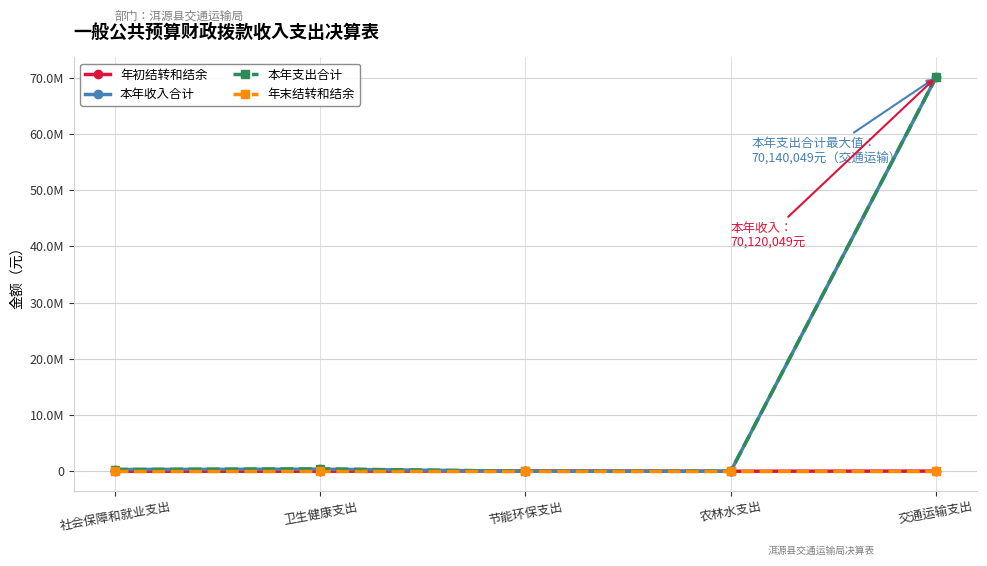

What is the value of the 年初结转和结余 point at the 5th from the left?

20000.0